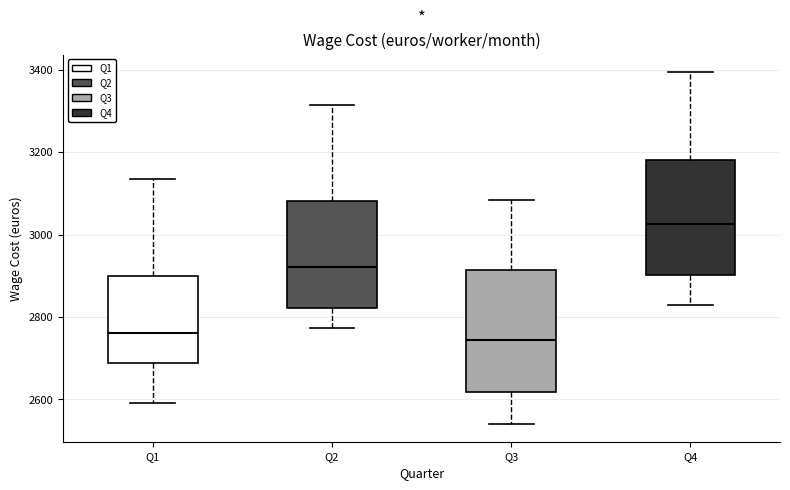

Reading left to right, read every box against the y-axis: the position of its median line, the range the box covers, and the ends of its whiskers. The values are not printed on the chart, so give them approximately, as read against the axis.

Q1: median 2760, box 2680 to 2900, whiskers 2600 to 3140
Q2: median 2920, box 2820 to 3080, whiskers 2780 to 3320
Q3: median 2740, box 2620 to 2920, whiskers 2540 to 3080
Q4: median 3020, box 2900 to 3180, whiskers 2820 to 3400